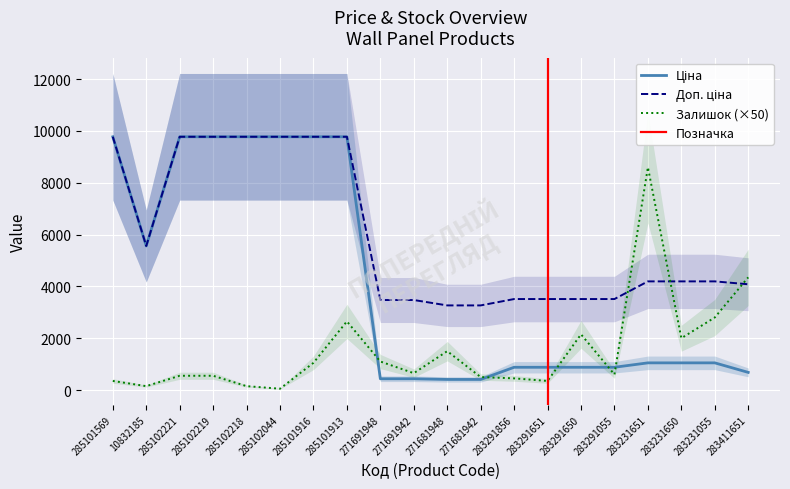

Reading left to right, transcribe all the data shown in this chart.

Ціна: 285101569=9775.5	10832185=5560.3	285102221=9775.5	285102219=9775.5	285102218=9775.5	285102044=9775.5	285101916=9775.5	285101913=9775.5	271691948=434.3	271691942=434.3	271681948=408.2	271681942=408.2	283291856=878.0	283291651=878.0	283291650=878.0	283291055=878.0	283231651=1048.4	283231650=1048.4	283231055=1048.4	283411651=680.4
Доп. ціна: 285101569=9775.5	10832185=5560.3	285102221=9775.5	285102219=9775.5	285102218=9775.5	285102044=9775.5	285101916=9775.5	285101913=9775.5	271691948=3474.1	271691942=3474.1	271681948=3265.8	271681942=3265.8	283291856=3511.9	283291651=3511.9	283291650=3511.9	283291055=3511.9	283231651=4193.5	283231650=4193.5	283231055=4193.5	283411651=4082.3
Залишок: 285101569=350.0	10832185=150.0	285102221=550.0	285102219=550.0	285102218=150.0	285102044=50.0	285101916=1050.0	285101913=2650.0	271691948=1100.0	271691942=650.0	271681948=1500.0	271681942=500.0	283291856=450.0	283291651=350.0	283291650=2150.0	283291055=600.0	283231651=8600.0	283231650=2000.0	283231055=2800.0	283411651=4350.0